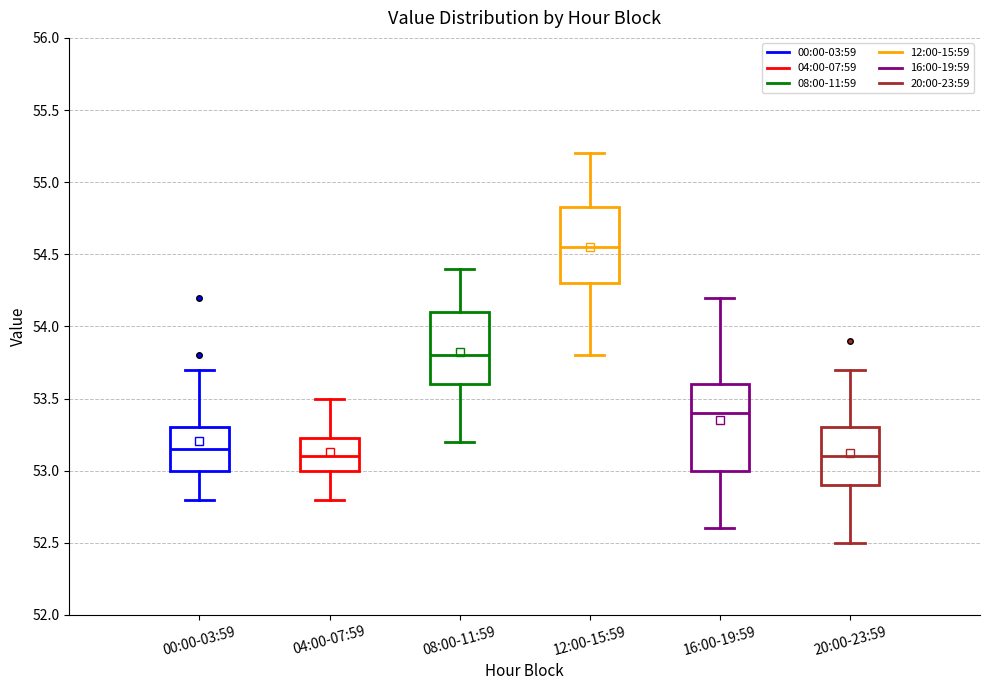

Which box is the tallest, from its lower edge to its upper edge?

16:00-19:59